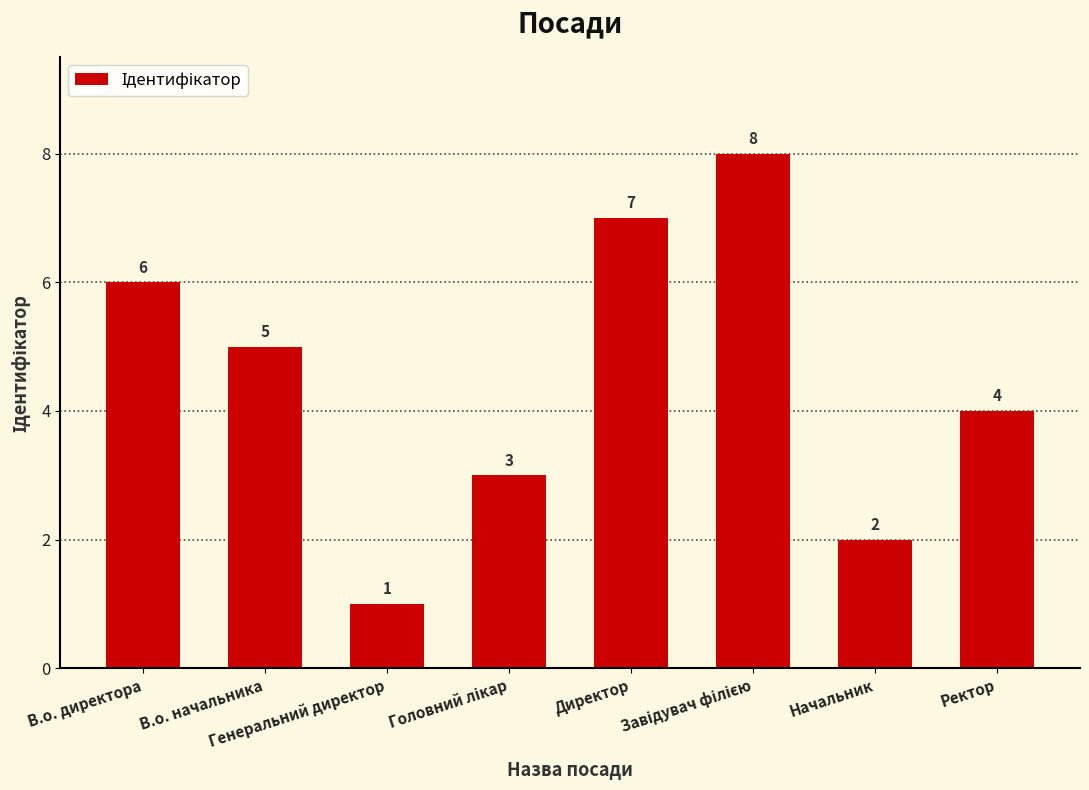

How many series are shown in this chart?

1